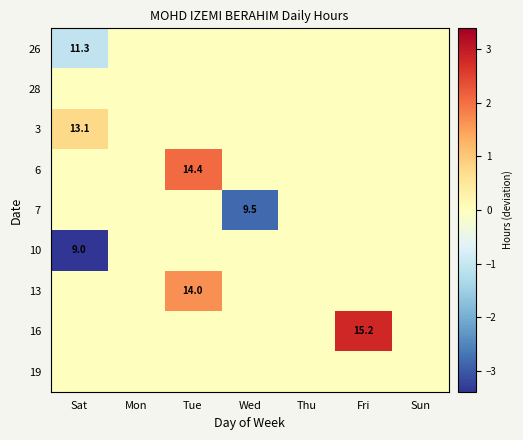

The value of 7 at Wed is 16.3. True or false?

False